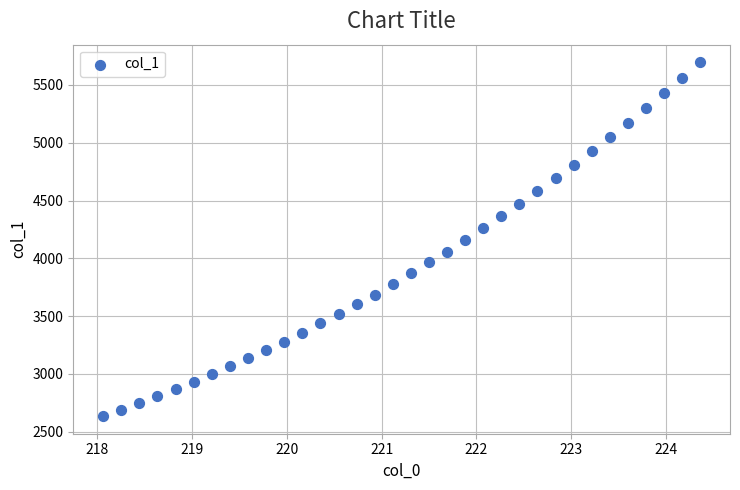

What is the range of X values (max minus min)?

6.3